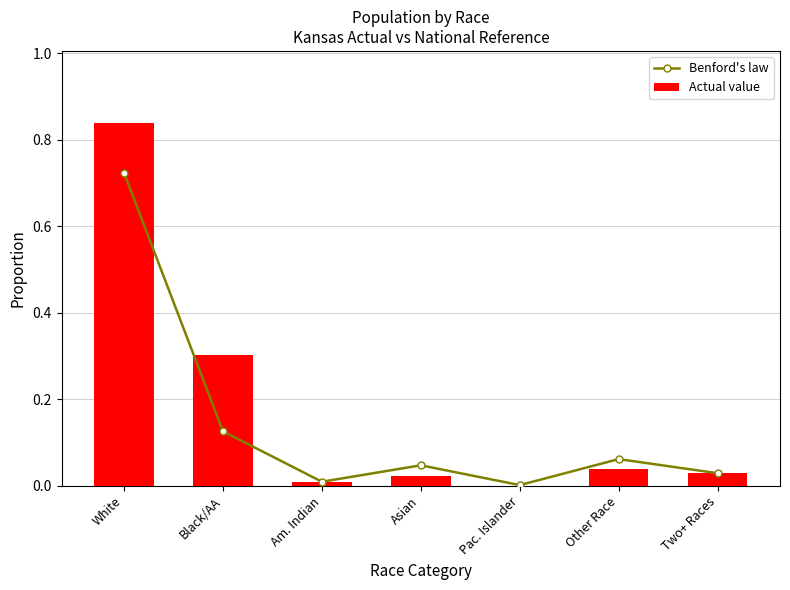

How many data points does each series have?

7